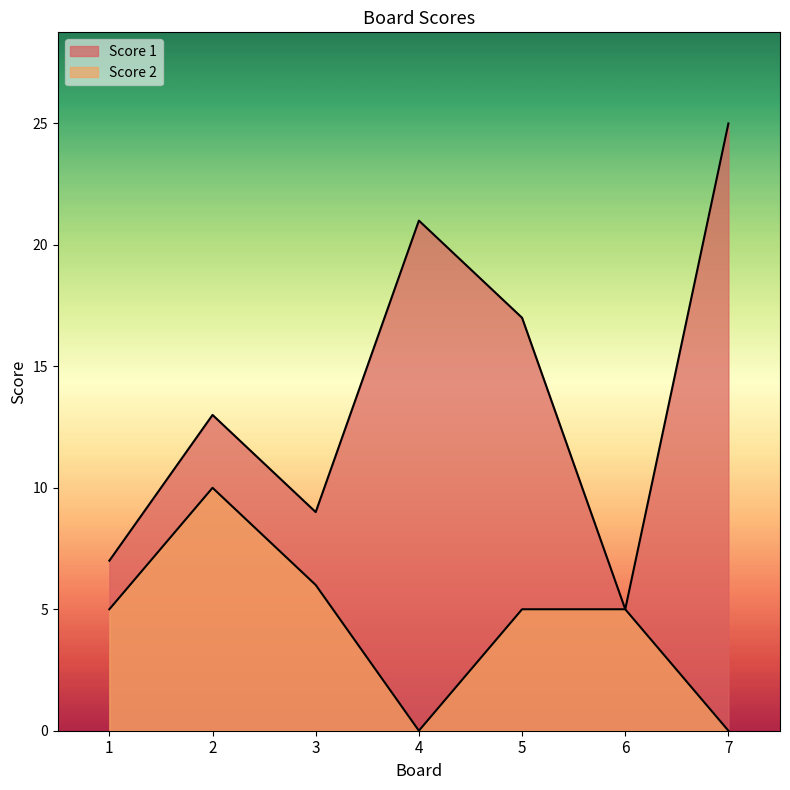

What is the total value across all series at 1?

12